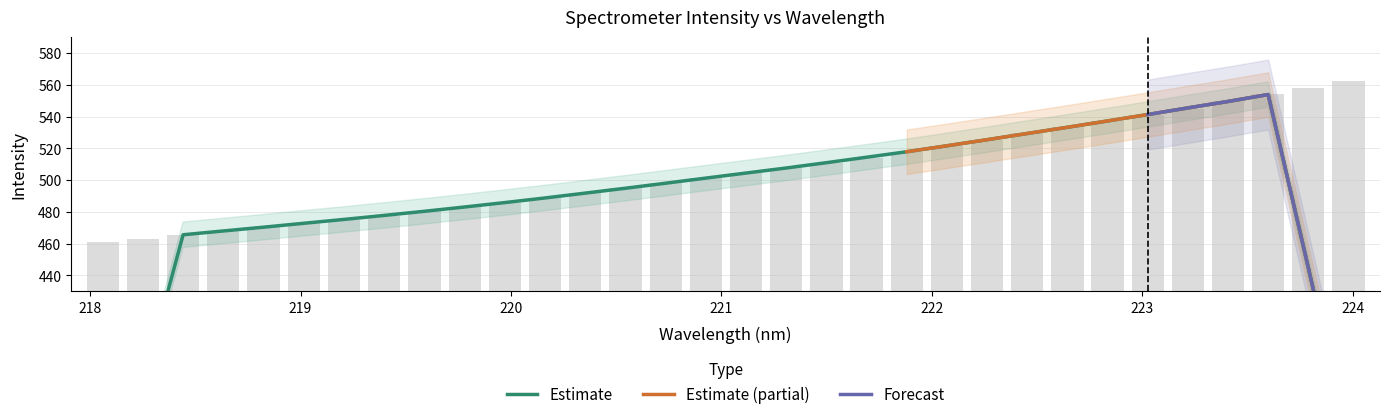

Approximately how many times larger is the value at 222.0721 compared to 221.4993?

1.0